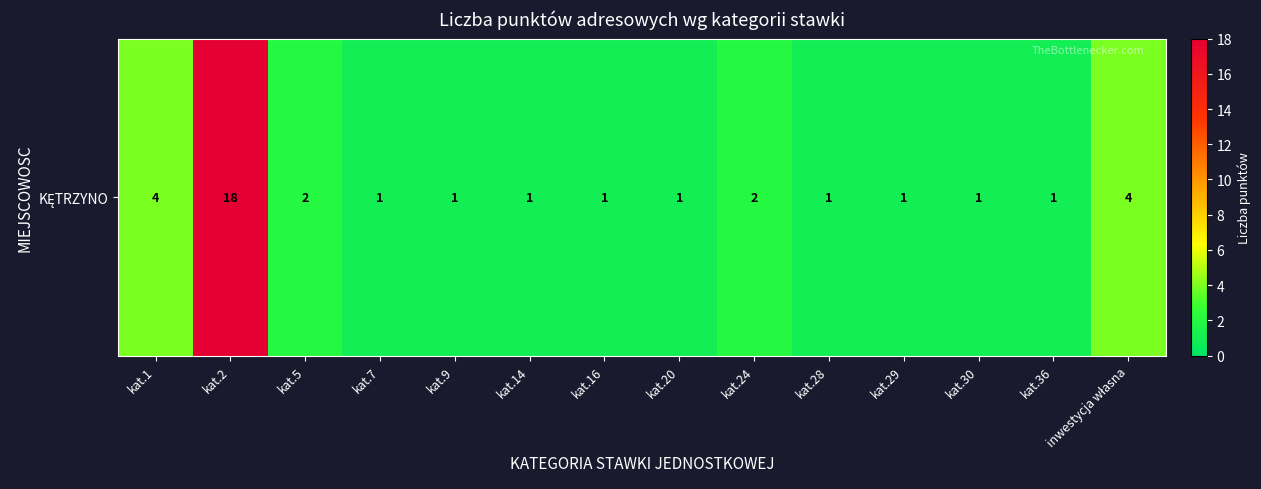

Which has a higher value, inwestycja własna or kat.7?

inwestycja własna